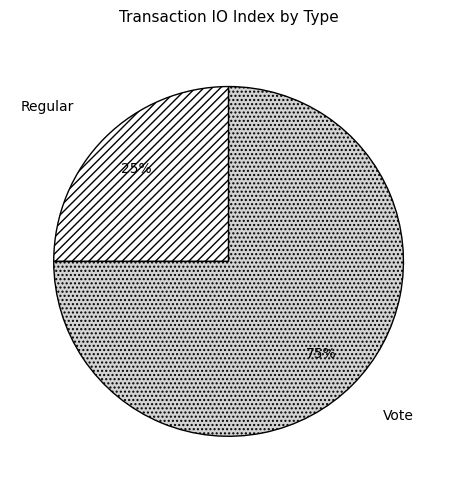

Is it true that Vote is 75% of the pie?

True